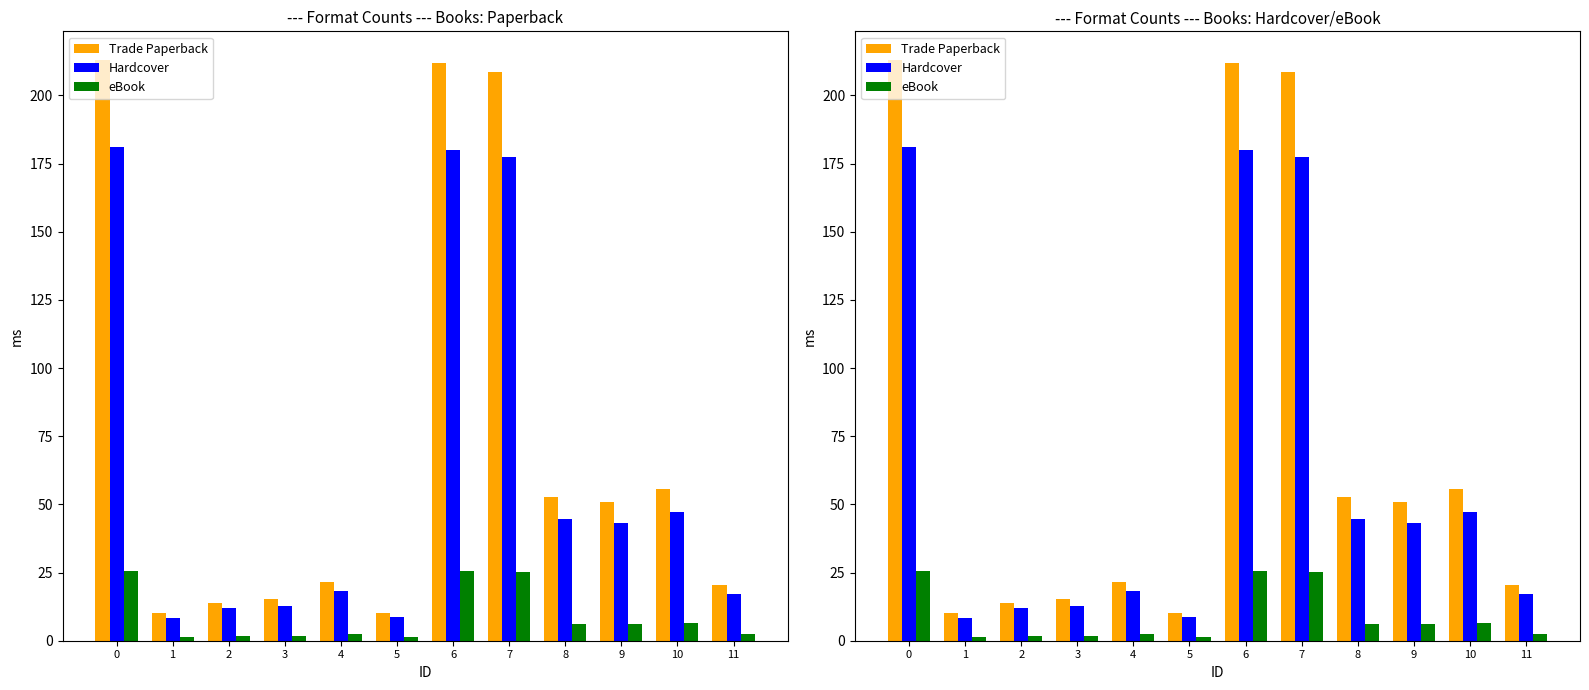

What is the difference between the highest and lowest values at 5?

8.8